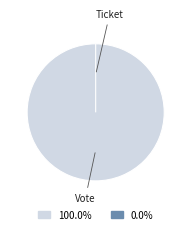

How many slices are in this pie chart?

2